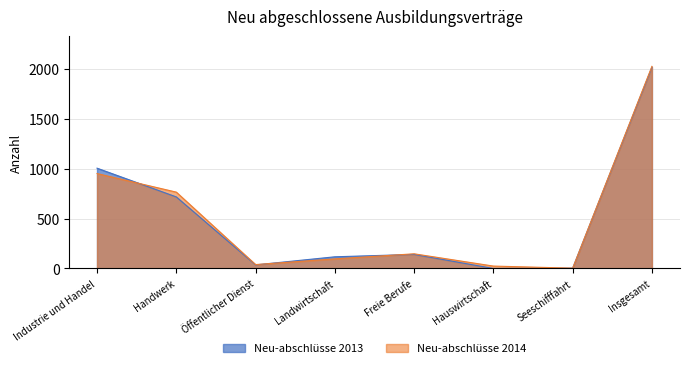

The Neu-abschlüsse 2014 series shows 3 at Seeschifffahrt. True or false?

True